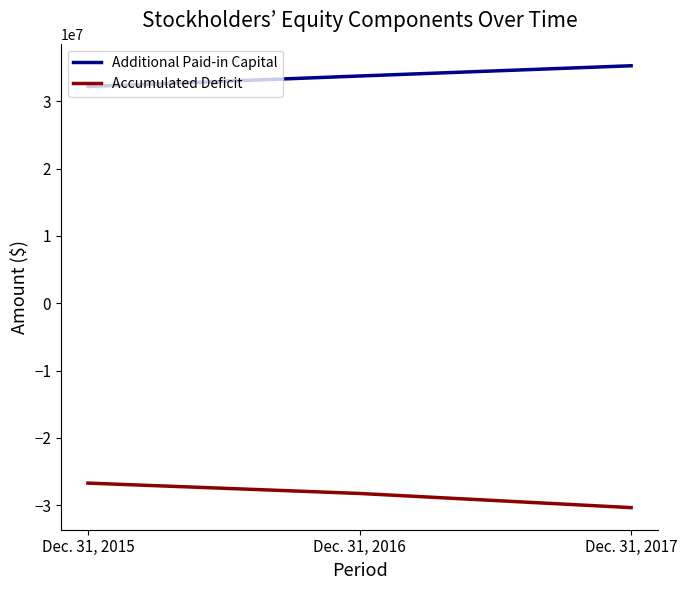

The Additional Paid-in Capital series shows 55722741 at Dec. 31, 2015. True or false?

False